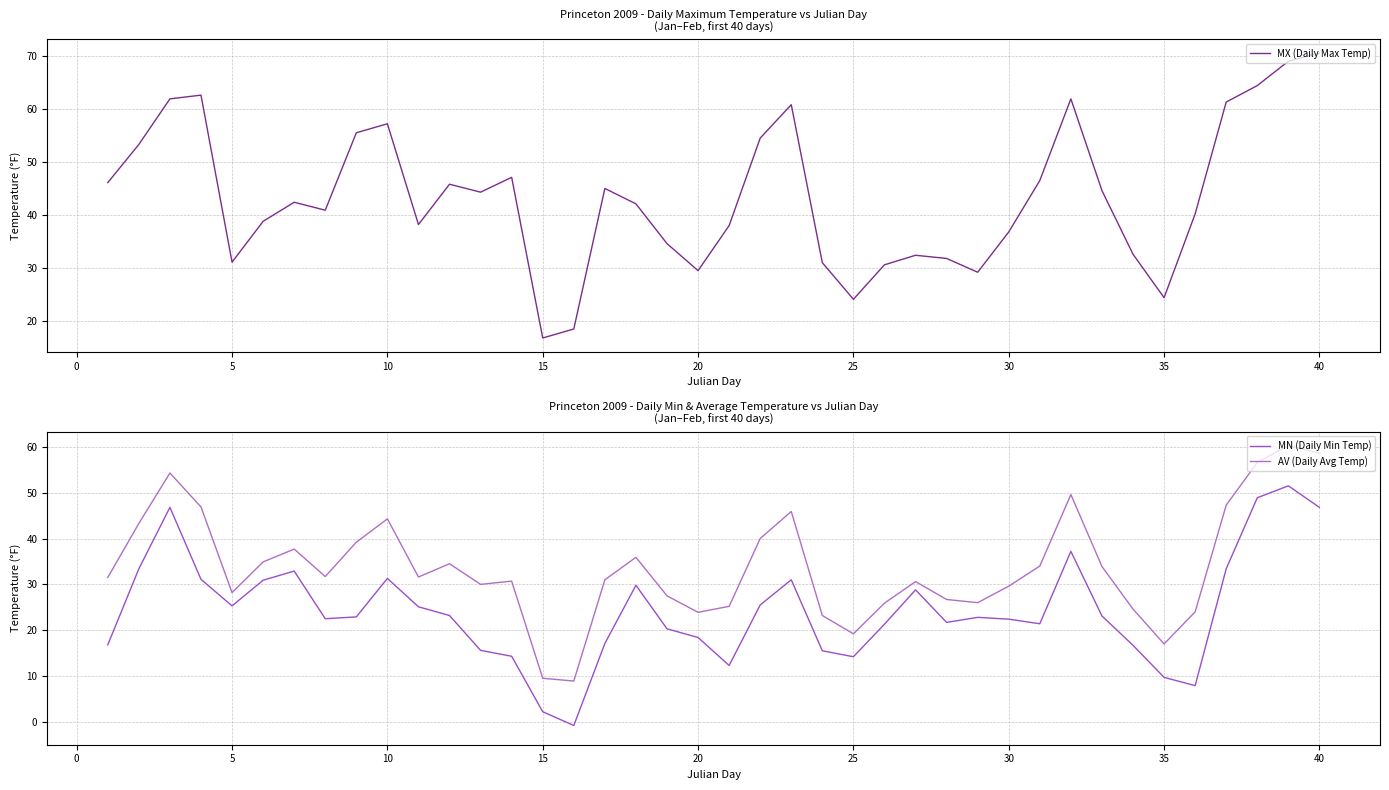

Is it true that MX (Daily Max Temp) equals 66.7 at 35?

False